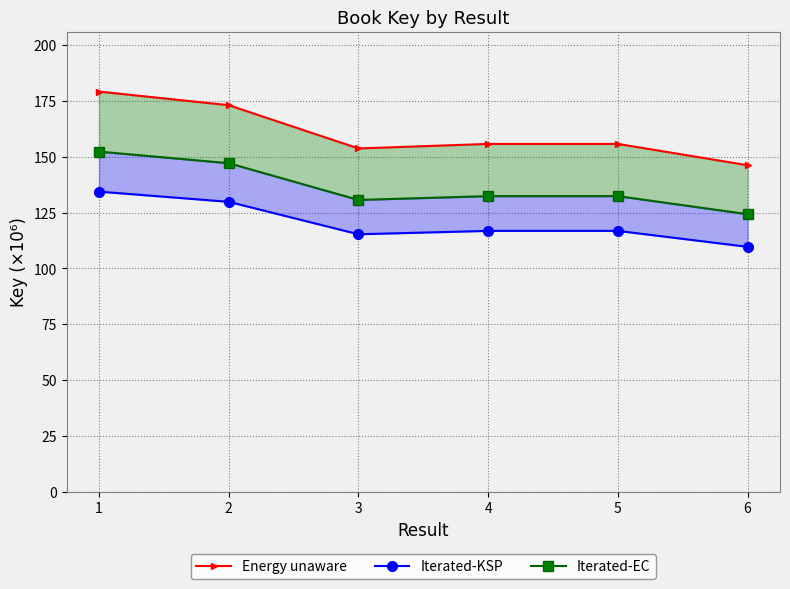

Which series has the widest spread of values?

Energy unaware